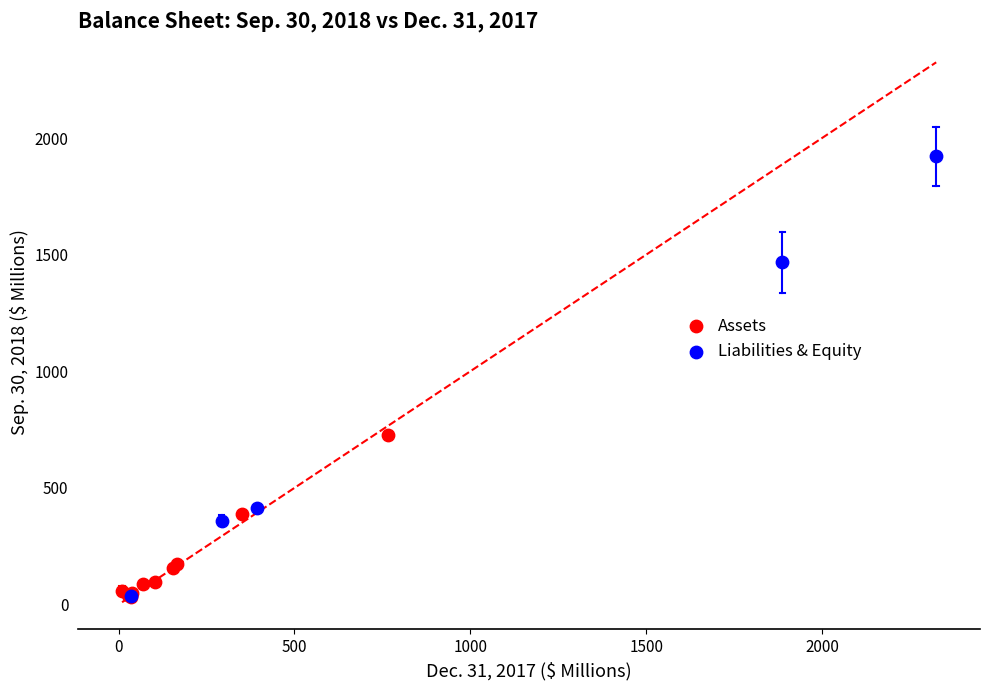

Which series has the widest spread of Y values?

Liabilities & Equity